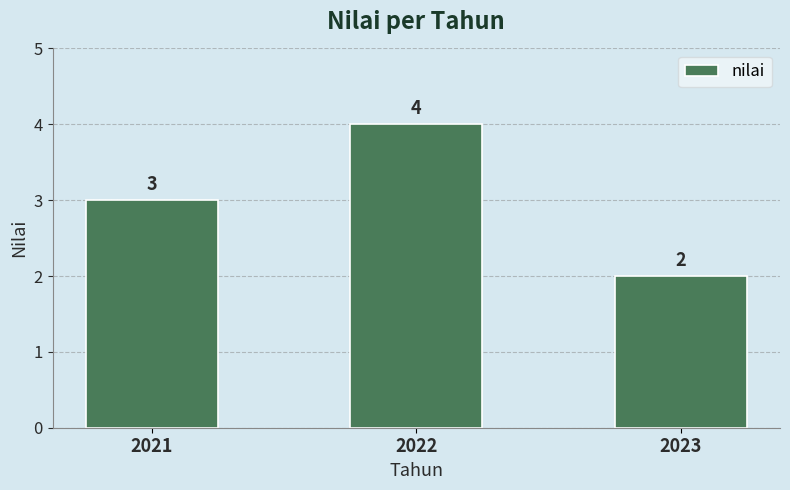

Which has a higher value, 2021 or 2023?

2021